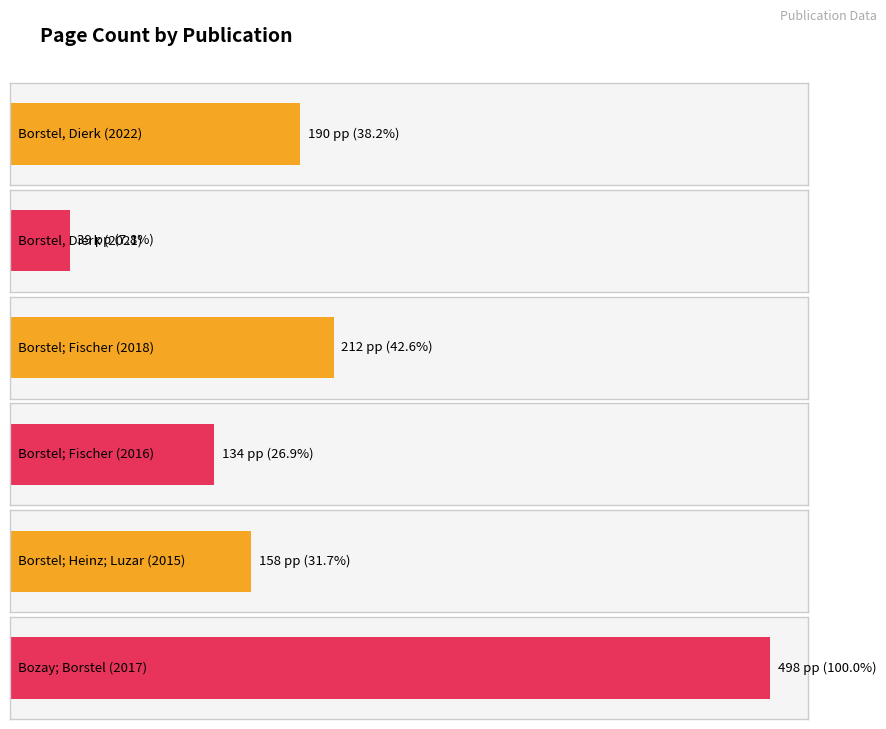

The value at Borstel; Fischer (2016) is 30. True or false?

False